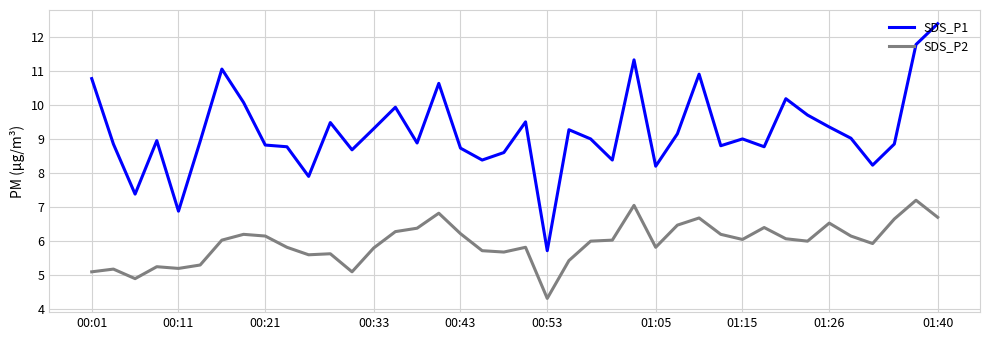

What is the difference between the maximum and minimum values in the SDS_P1 series?

6.7